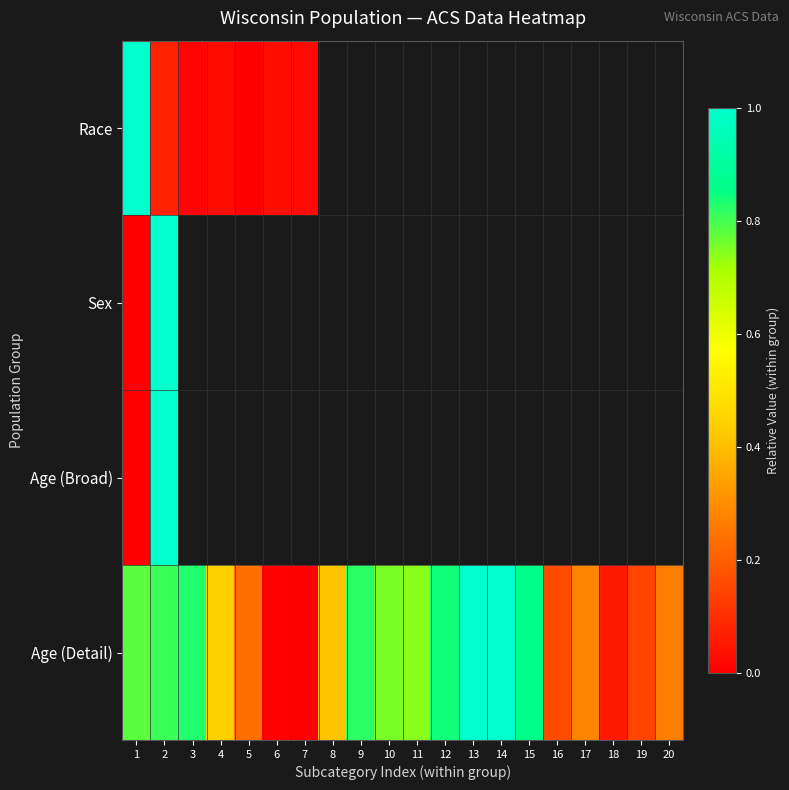

Where is Race nearest to the value 0?

5